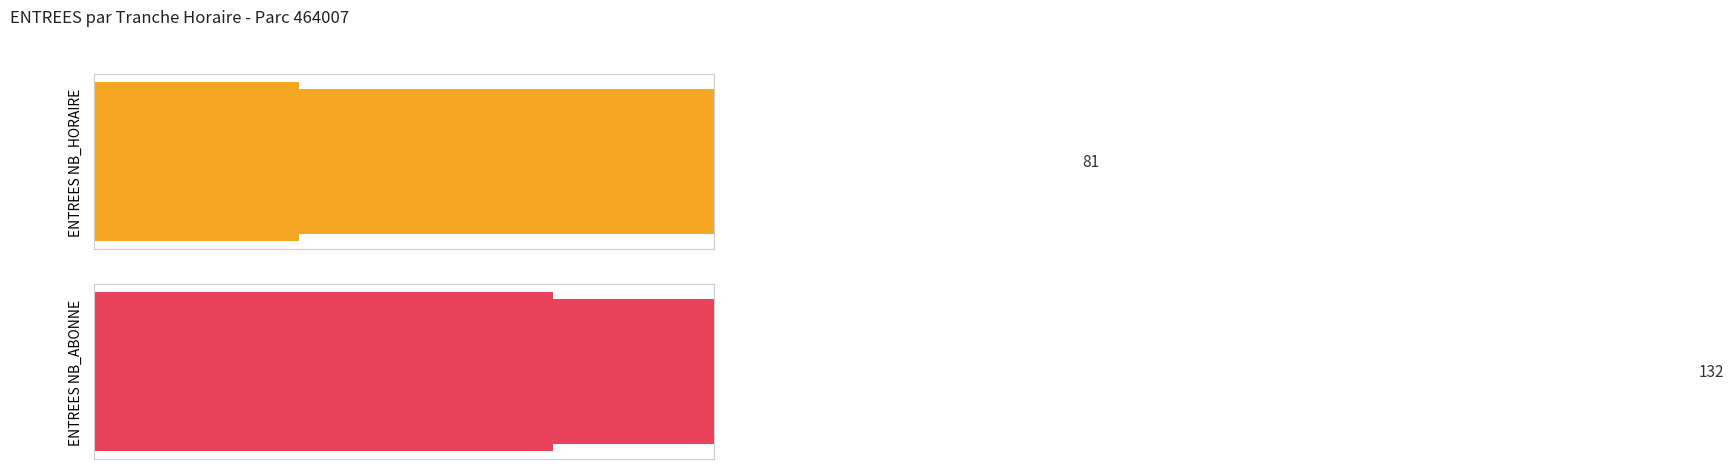

Which series has the largest range (max minus min)?

ENTREES NB_ABONNE